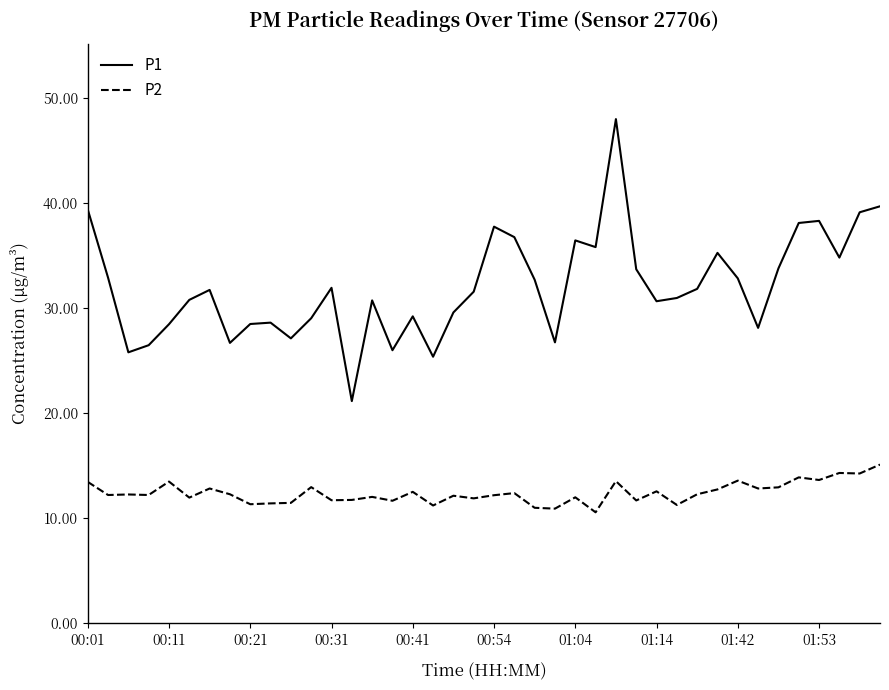

True or false: P1 and P2 intersect in this chart.

False